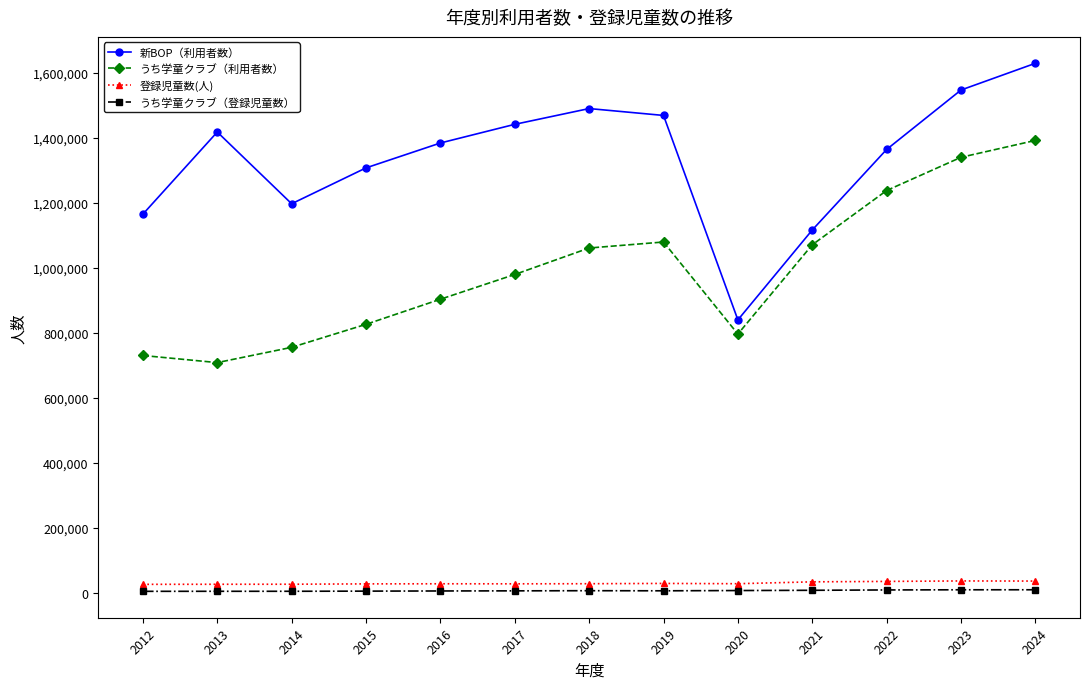

What is the sum of the うち学童クラブ（登録児童数） values at 2013 and 2022?

12830